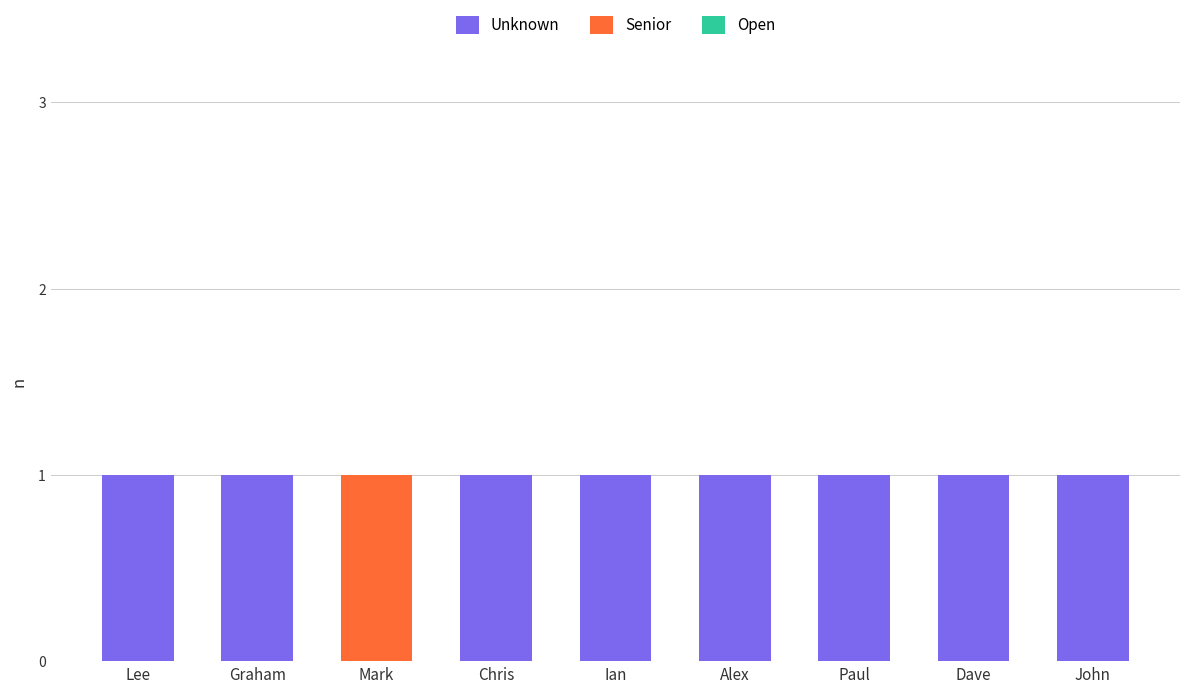

True or false: Unknown has a value of 0 at Alex.

False